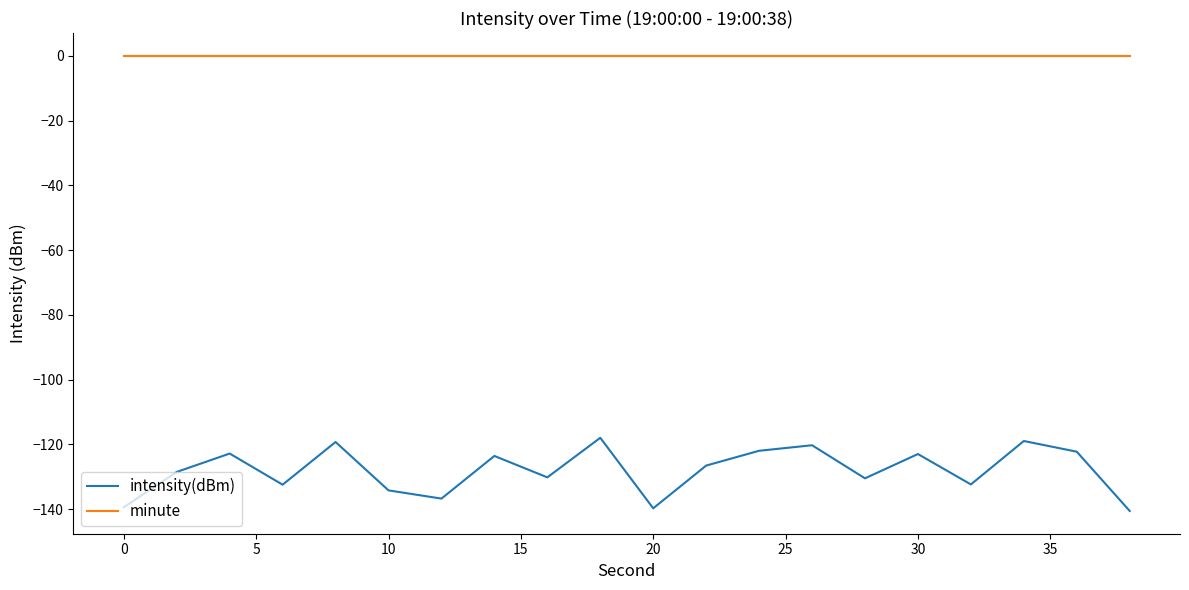

What is the minimum value for intensity(dBm)?

-140.5